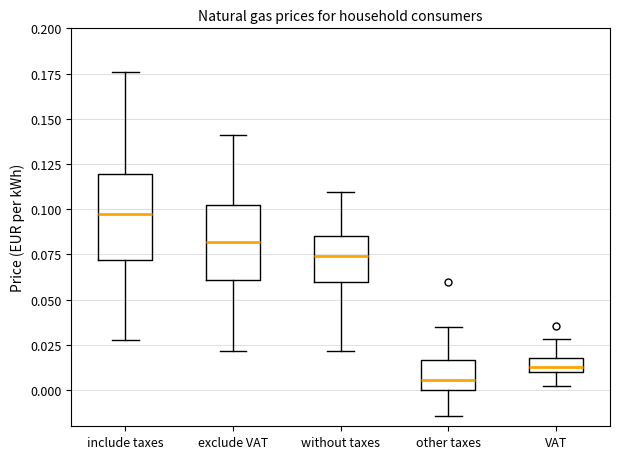

Reading left to right, transcribe this box plot: for each box, give where its median line is, the range the box spans, and where its two whiskers end, as read against the y-axis. The values are not printed on the chart, so give them approximately, as read against the axis.

include taxes: median 0.095, box 0.070 to 0.120, whiskers 0.030 to 0.175
exclude VAT: median 0.080, box 0.060 to 0.100, whiskers 0.020 to 0.140
without taxes: median 0.075, box 0.060 to 0.085, whiskers 0.020 to 0.110
other taxes: median 0.005, box 0.000 to 0.015, whiskers -0.015 to 0.035
VAT: median 0.015, box 0.010 to 0.020, whiskers 0.000 to 0.030